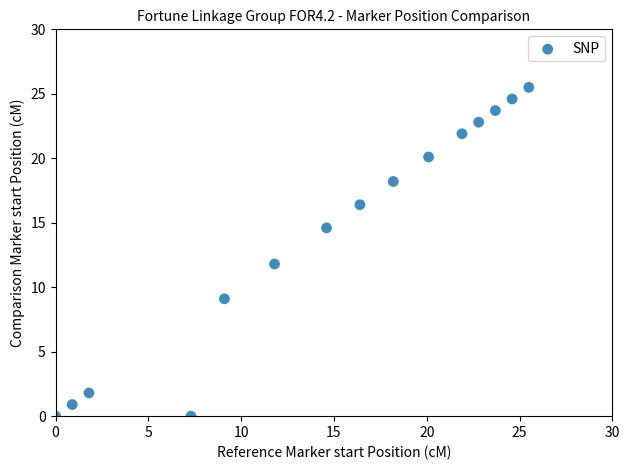

What is the range of X values (max minus min)?

25.5